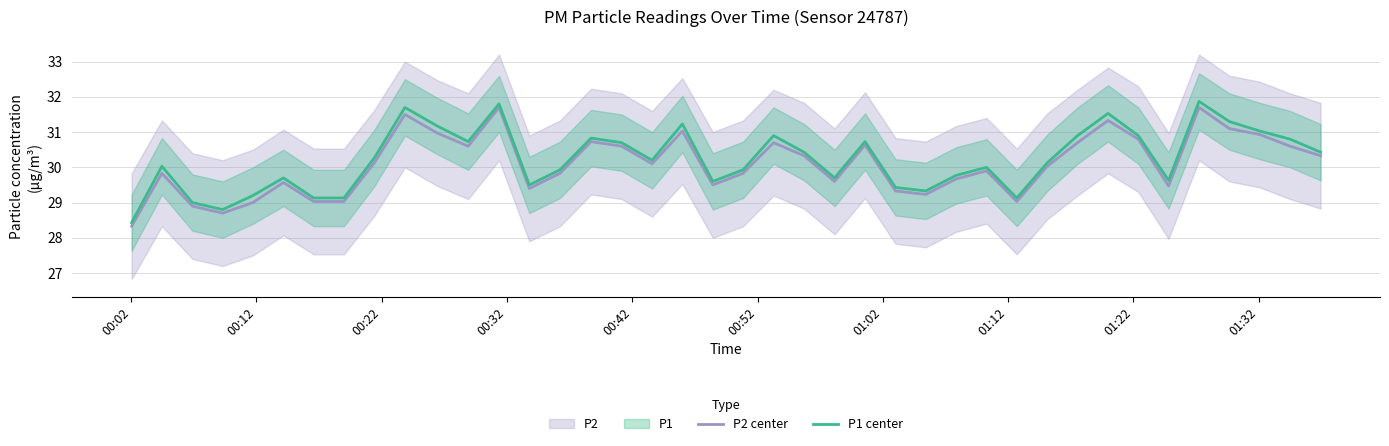

In P1 center, how many points are lower than both neighbors (excluding endpoints)?

9